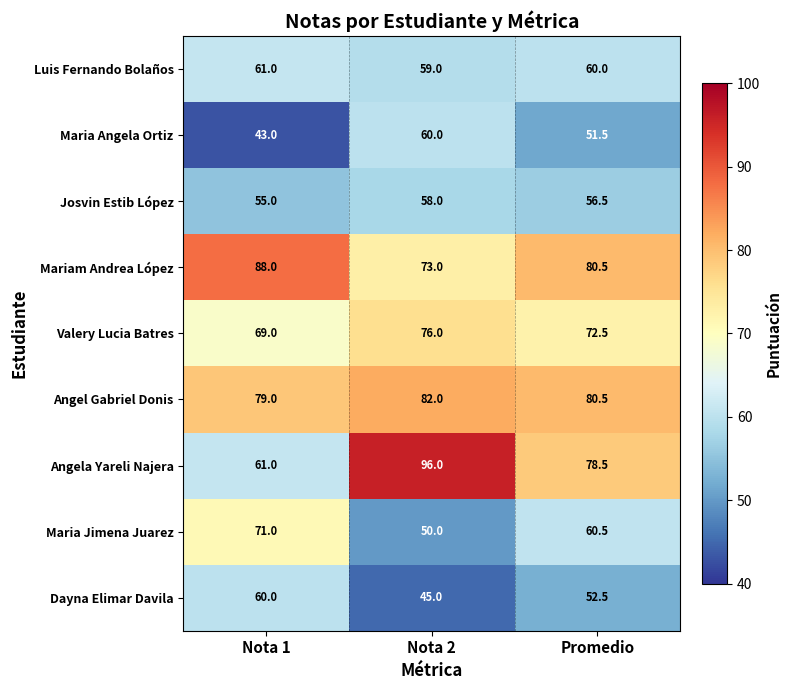

Reading left to right, list all the values displayed in this chart.

Luis Fernando Bolaños: Nota 1=61.0	Nota 2=59.0	Promedio=60.0
Maria Angela Ortiz: Nota 1=43.0	Nota 2=60.0	Promedio=51.5
Josvin Estib López: Nota 1=55.0	Nota 2=58.0	Promedio=56.5
Mariam Andrea López: Nota 1=88.0	Nota 2=73.0	Promedio=80.5
Valery Lucia Batres: Nota 1=69.0	Nota 2=76.0	Promedio=72.5
Angel Gabriel Donis: Nota 1=79.0	Nota 2=82.0	Promedio=80.5
Angela Yareli Najera: Nota 1=61.0	Nota 2=96.0	Promedio=78.5
Maria Jimena Juarez: Nota 1=71.0	Nota 2=50.0	Promedio=60.5
Dayna Elimar Davila: Nota 1=60.0	Nota 2=45.0	Promedio=52.5